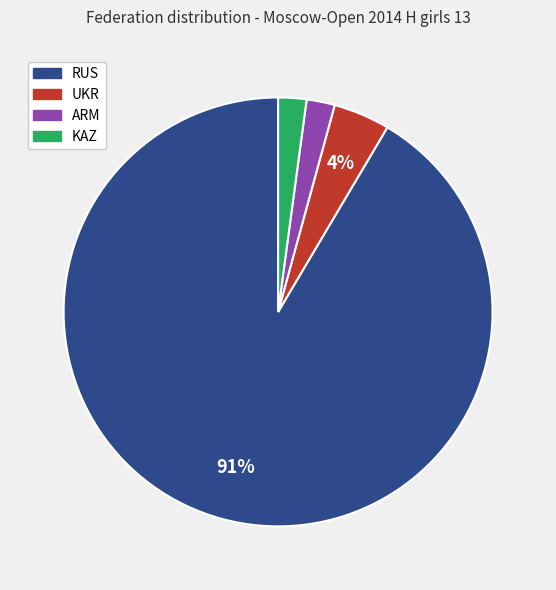

To the nearest percent, what portion does UKR represent?

4%